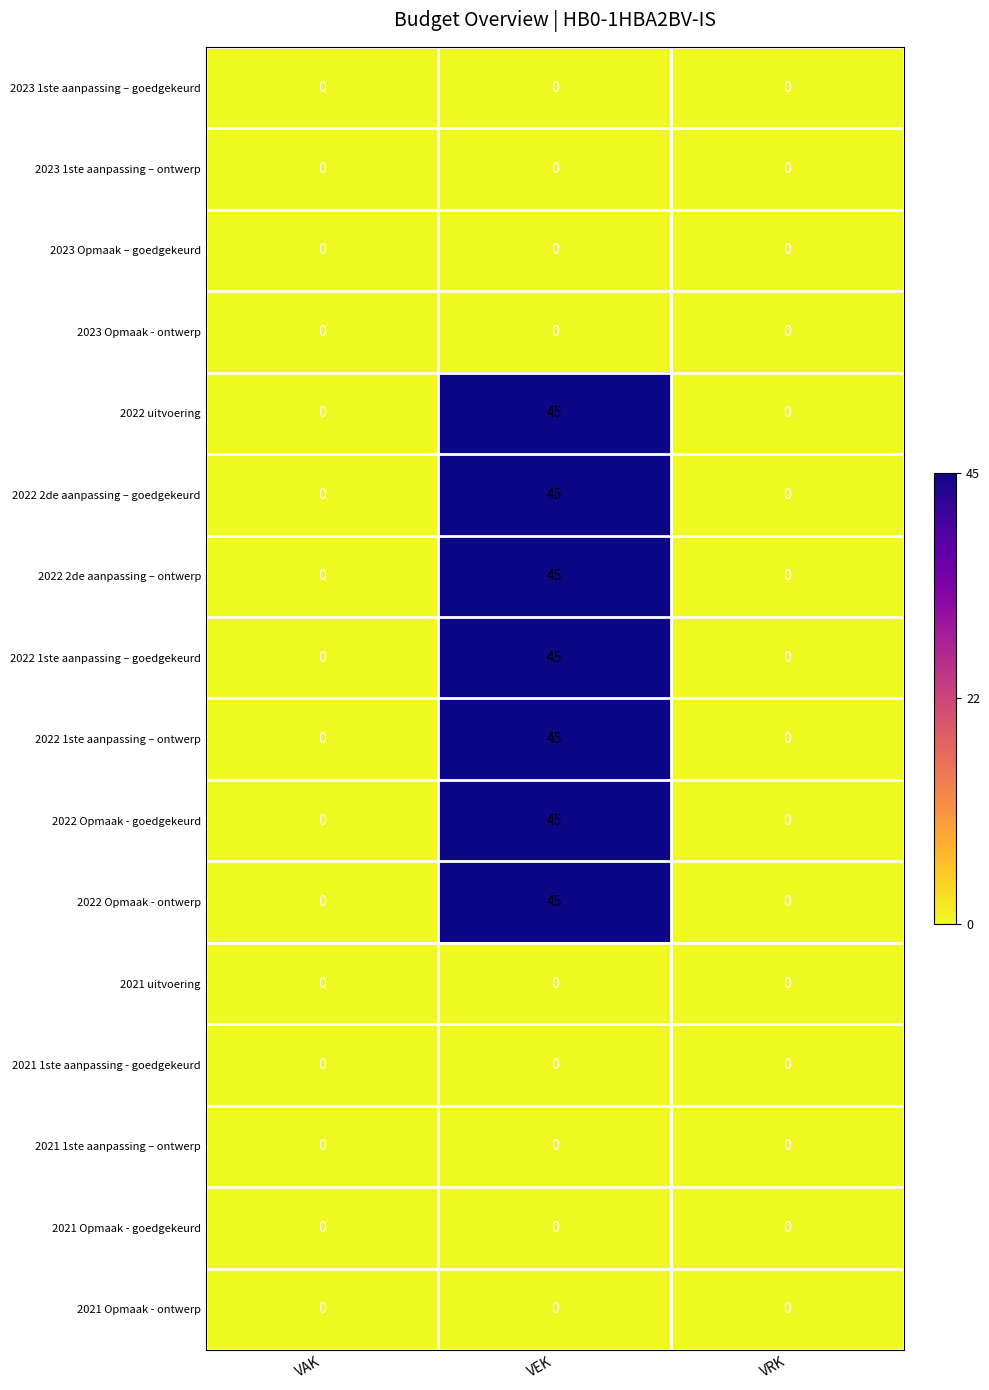

Count the 2022 2de aanpassing – ontwerp values in the range 0 to 45.

3